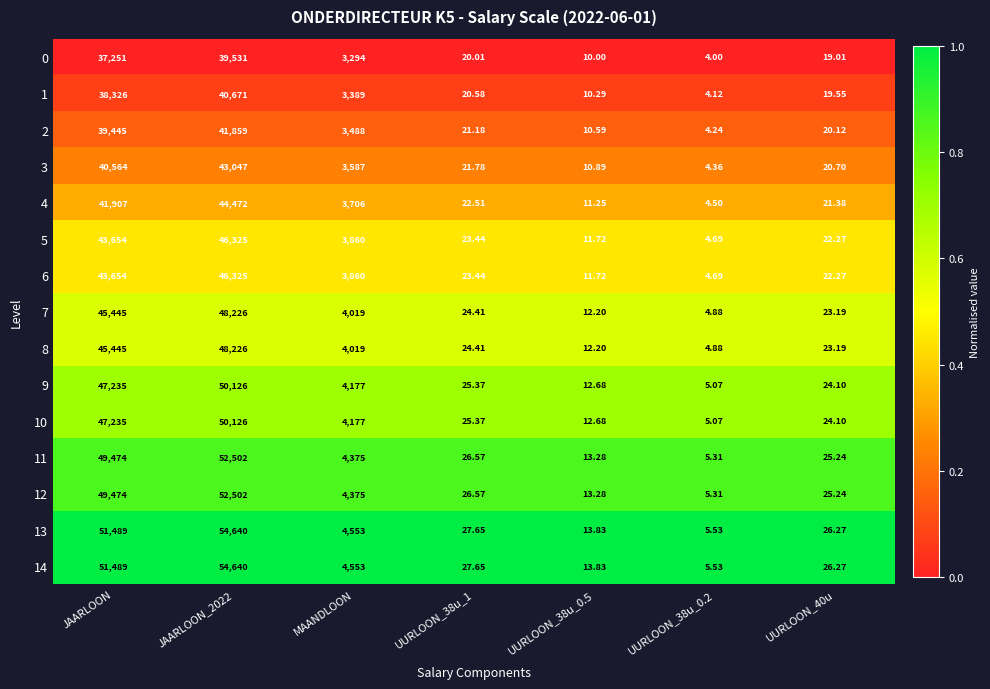

At which label does 2 first exceed 21?

JAARLOON